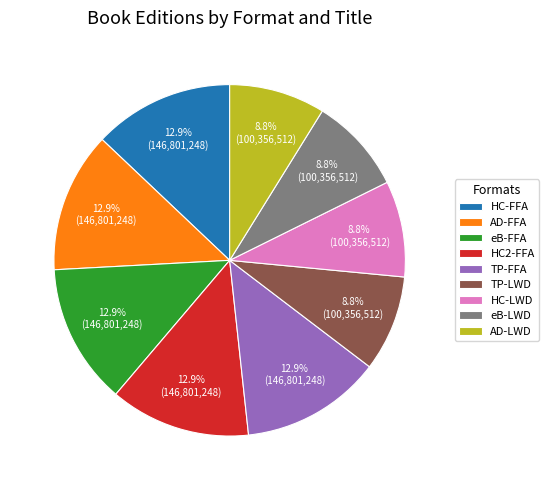

How many slices are in this pie chart?

9